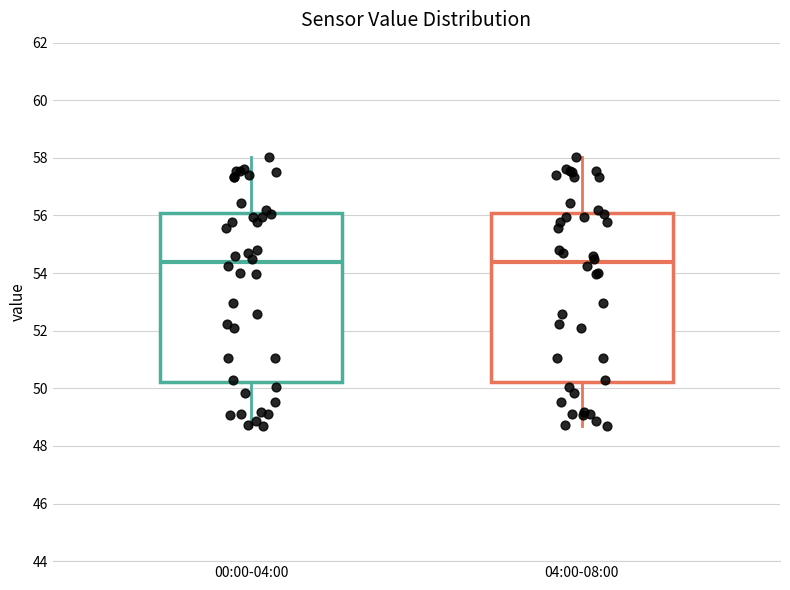

Reading left to right, transcribe this box plot: for each box, give where its median line is, the range the box spans, and where its two whiskers end, as read against the y-axis. The values are not printed on the chart, so give them approximately, as read against the axis.

00:00-04:00: median 54.4, box 50.2 to 56.0, whiskers 48.6 to 58.0
04:00-08:00: median 54.4, box 50.2 to 56.0, whiskers 48.6 to 58.0